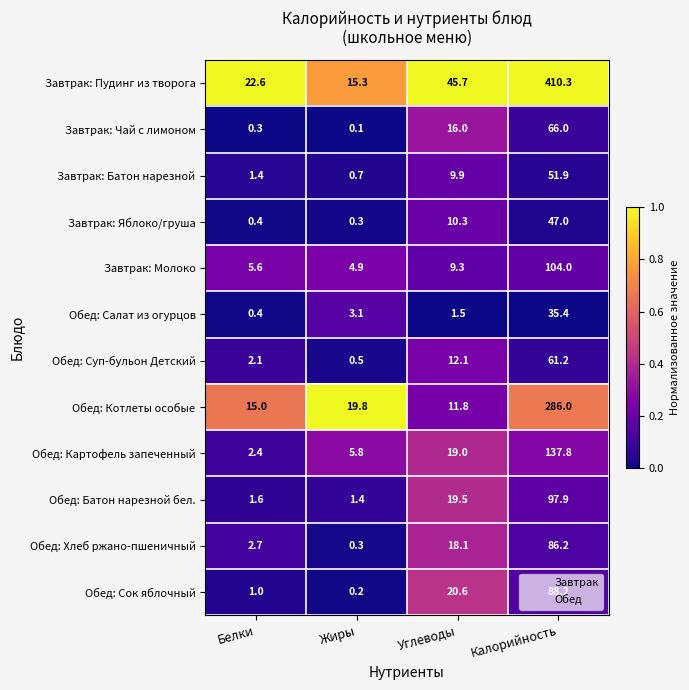

What is the sum of the Обед: Хлеб ржано-пшеничный values at Углеводы and Жиры?

18.4